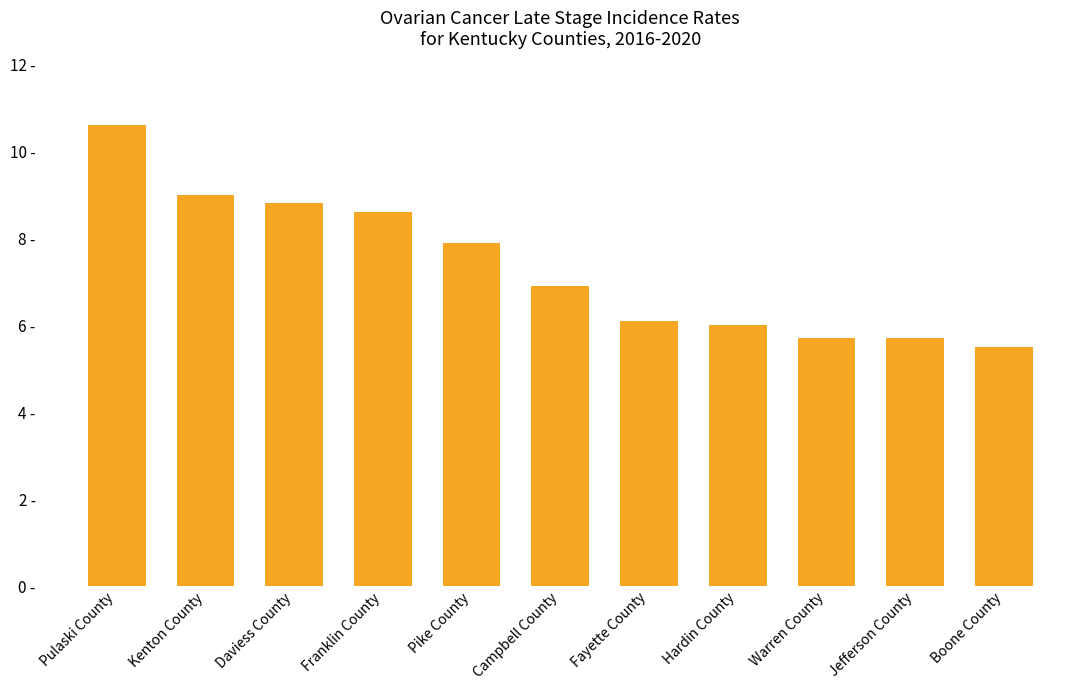

What is the label of the 9th bar from the left?

Warren County